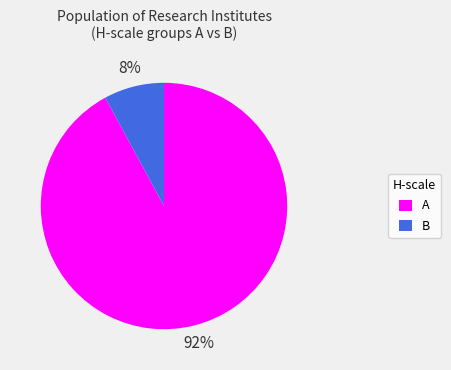

Between B and A, which is larger?

A